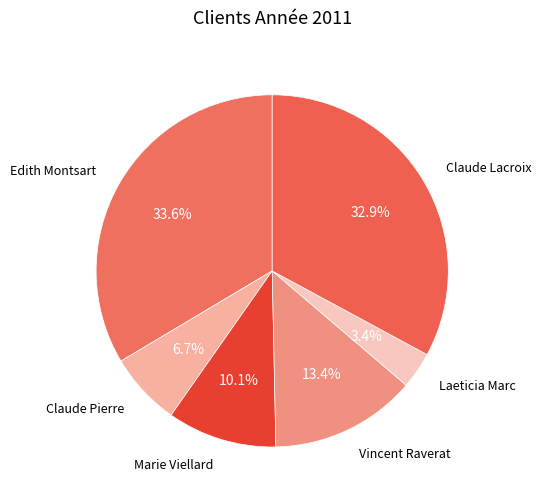

Approximately how many times larger is the value at Edith Montsart compared to Claude Pierre?

5.0